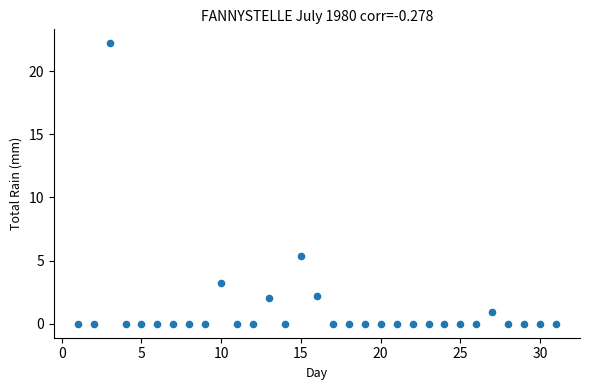

What Y value in the scatter plot is closest to 11?

5.4